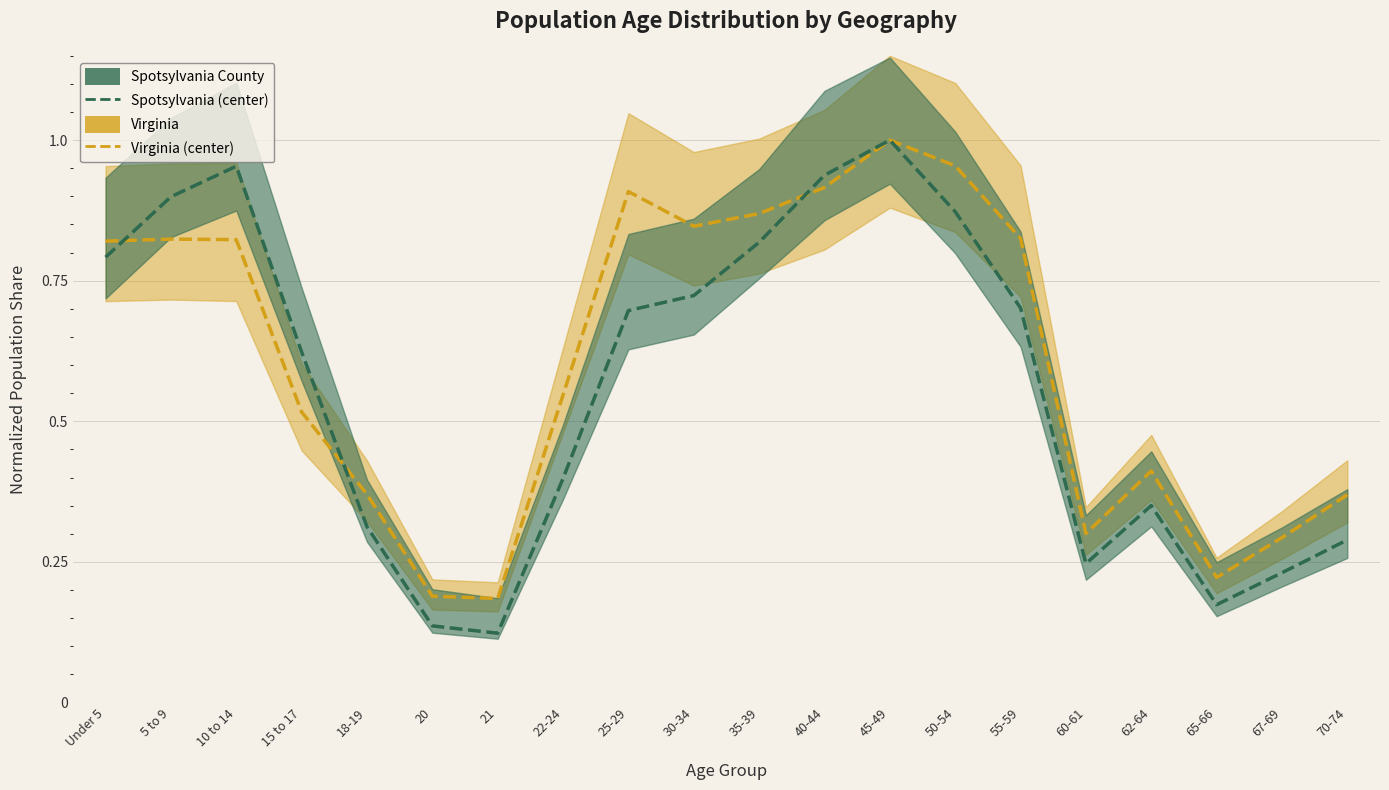

At which category does Virginia reach its first local valley?

21